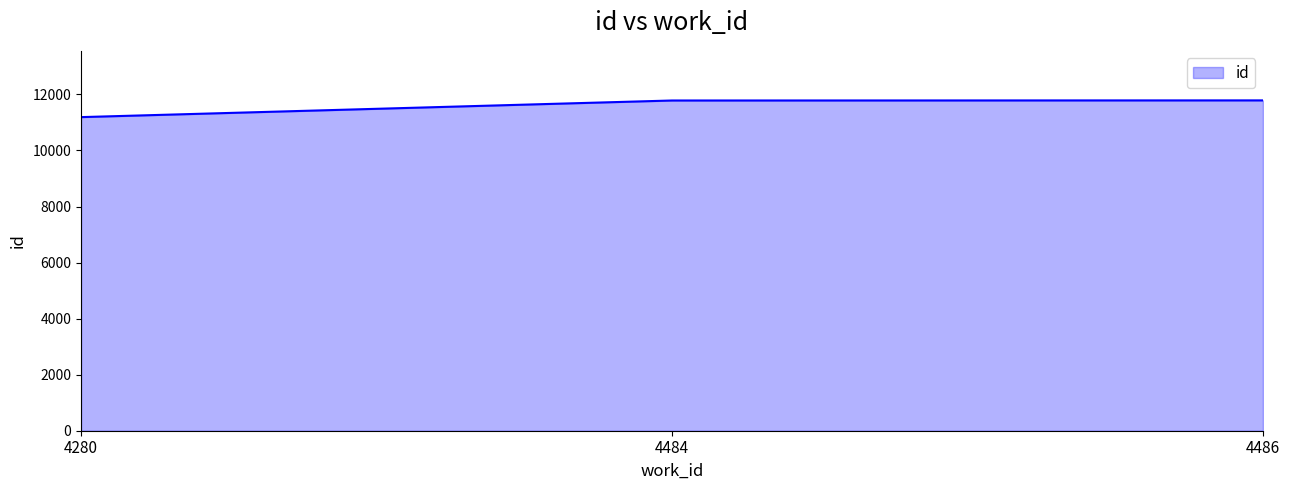

Approximately how many times larger is the value at 4280 compared to 4486?

0.9